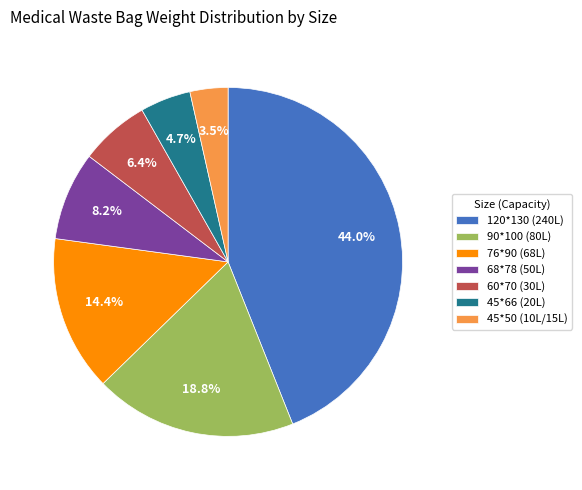

Is it true that 68*78 (50L) is 17% of the pie?

False